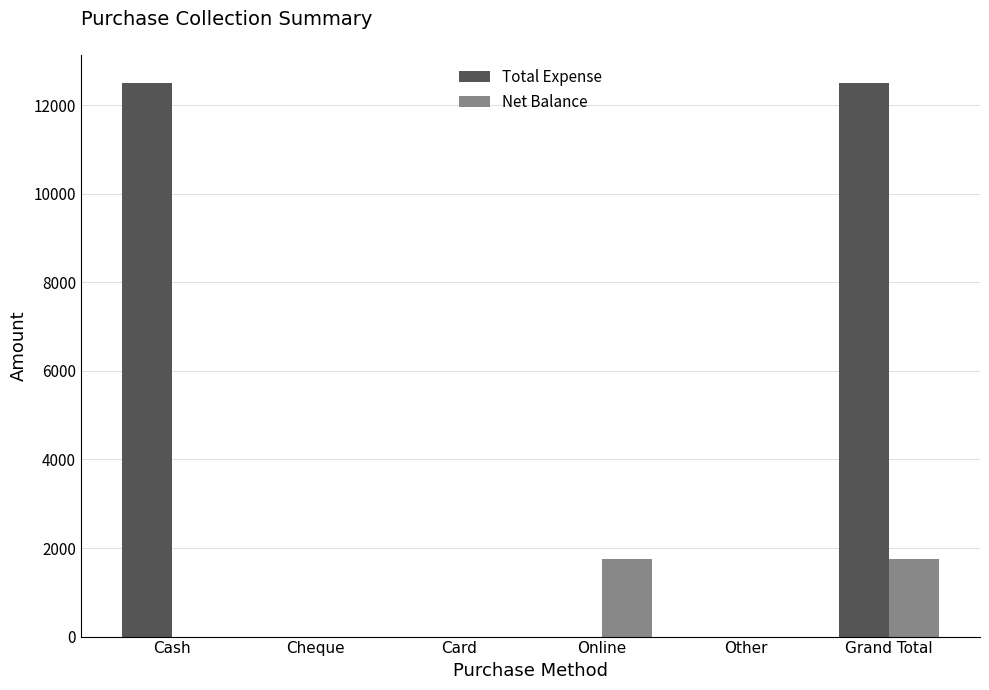

Is the value of Net Balance at Cheque greater than the value of Total Expense at Grand Total?

No